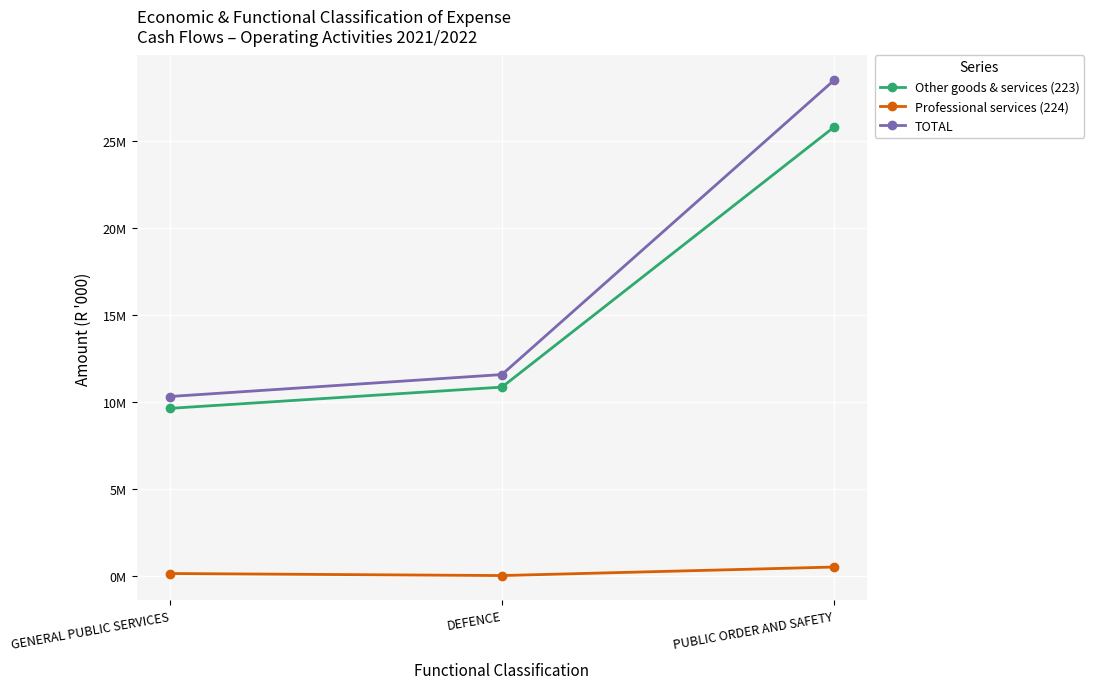

Where does the TOTAL series first go above 11574507?

PUBLIC ORDER AND SAFETY